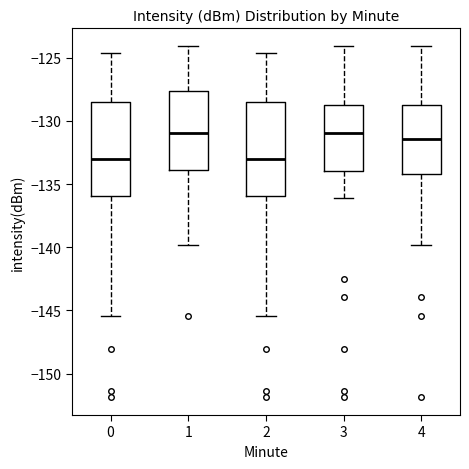

Reading left to right, read every box against the y-axis: the position of its median line, the range the box covers, and the ends of its whiskers. The values are not printed on the chart, so give them approximately, as read against the axis.

0: median -133.0, box -136.0 to -128.5, whiskers -145.5 to -124.5
1: median -131.0, box -134.0 to -127.5, whiskers -140.0 to -124.0
2: median -133.0, box -136.0 to -128.5, whiskers -145.5 to -124.5
3: median -131.0, box -134.0 to -129.0, whiskers -136.0 to -124.0
4: median -131.5, box -134.0 to -128.5, whiskers -140.0 to -124.0